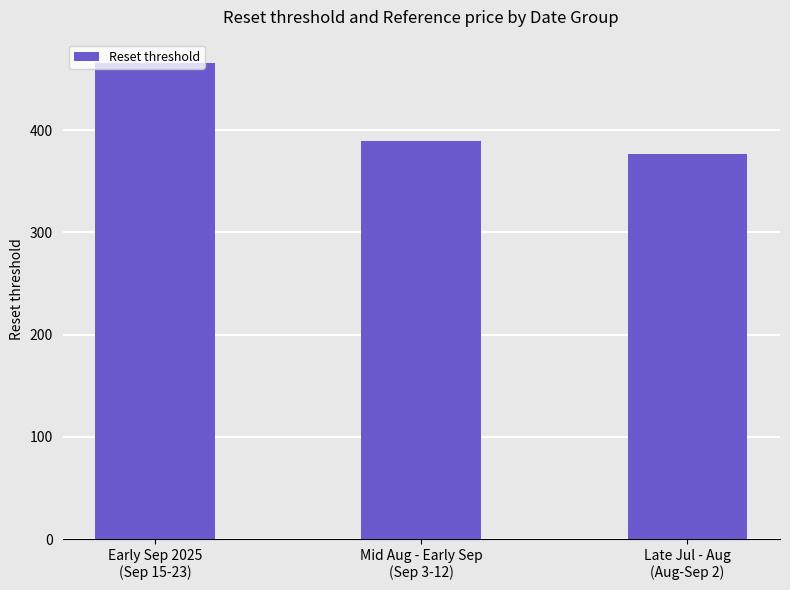

Rank the categories by value from highest to lowest.

Early Sep 2025
(Sep 15-23), Mid Aug - Early Sep
(Sep 3-12), Late Jul - Aug
(Aug-Sep 2)